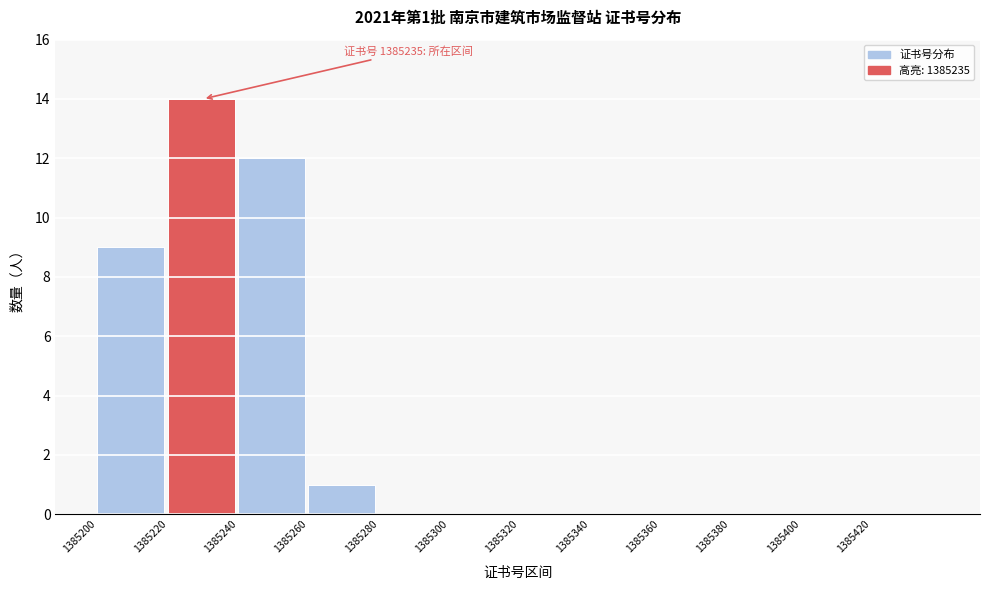

Which range on the x-axis has the tallest bar?

1385220 to 1385240